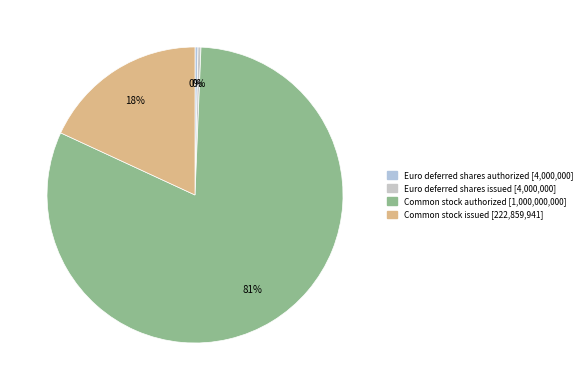

Count the number of slices in the pie.

4